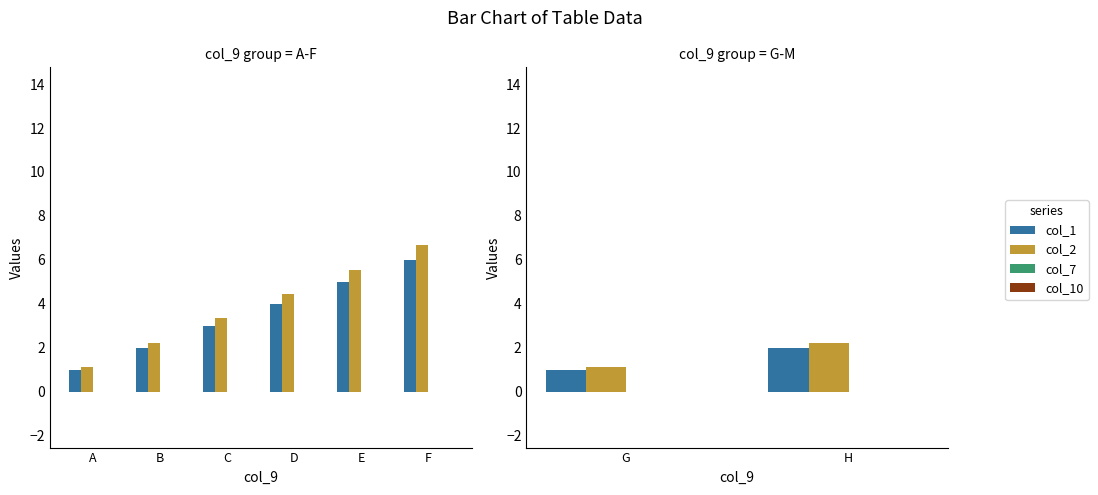

What is the spread (max minus min) of values at H?

2.2